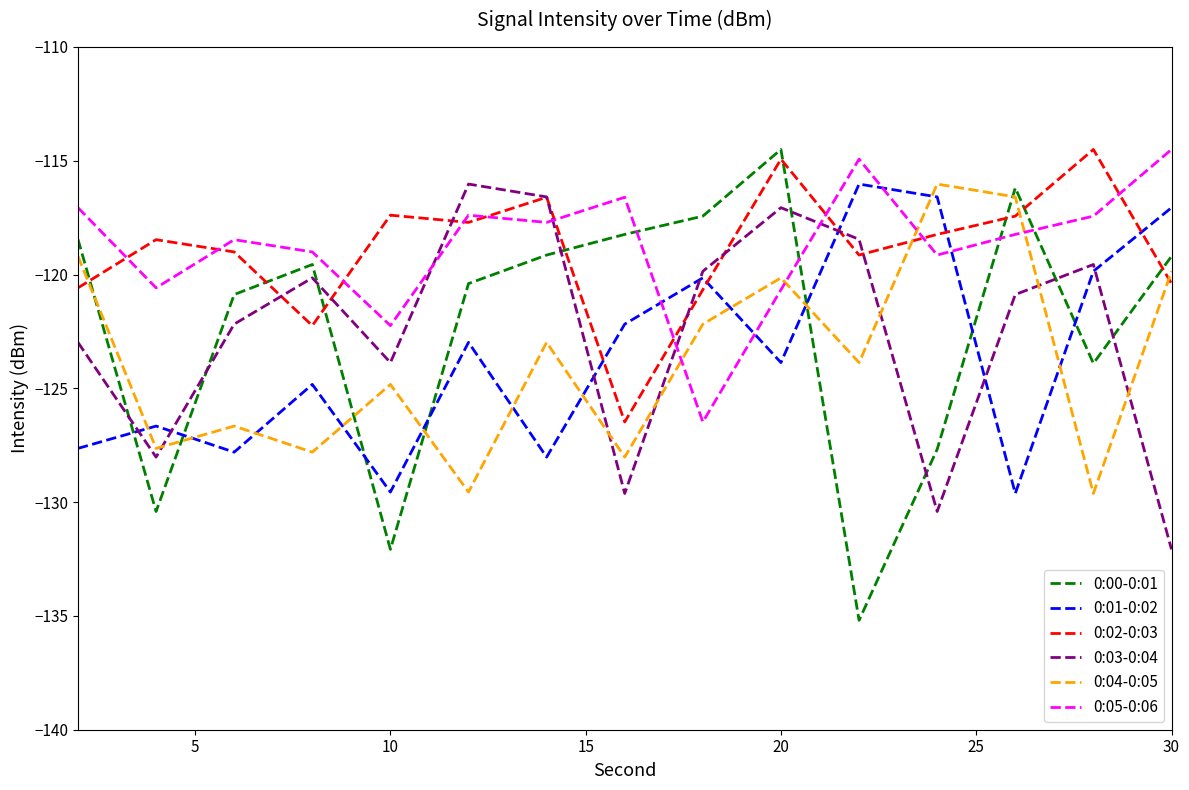

What is the minimum value shown in the chart?

-135.2